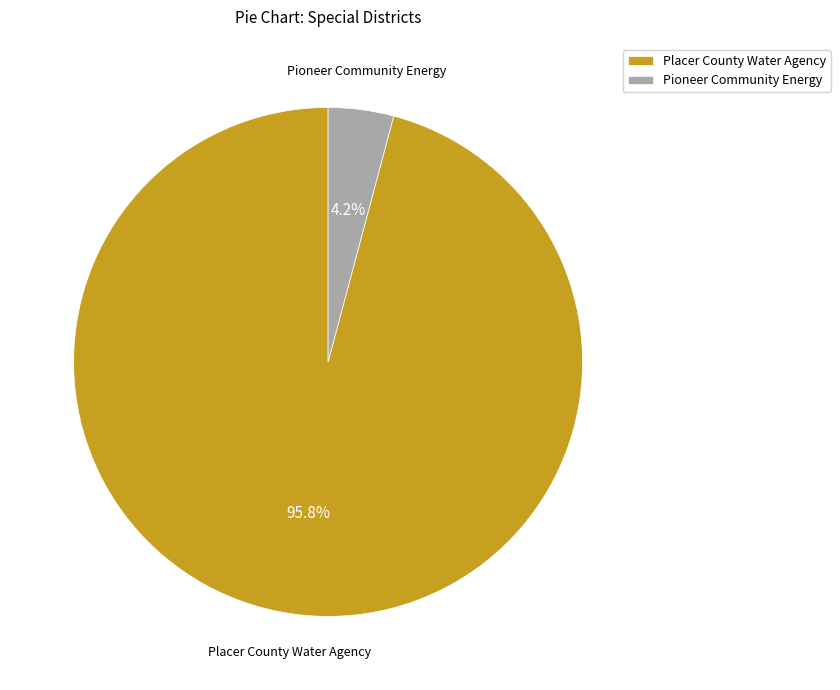

To the nearest percent, what portion does Placer County Water Agency represent?

96%